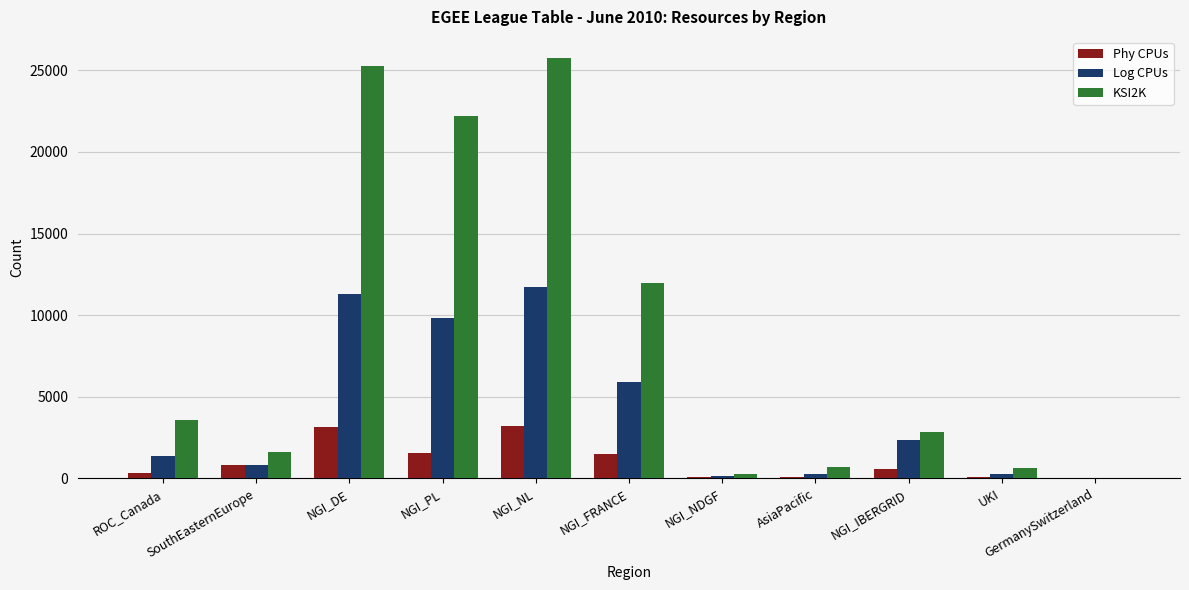

Are the bars grouped side by side (vs. stacked)?

Yes